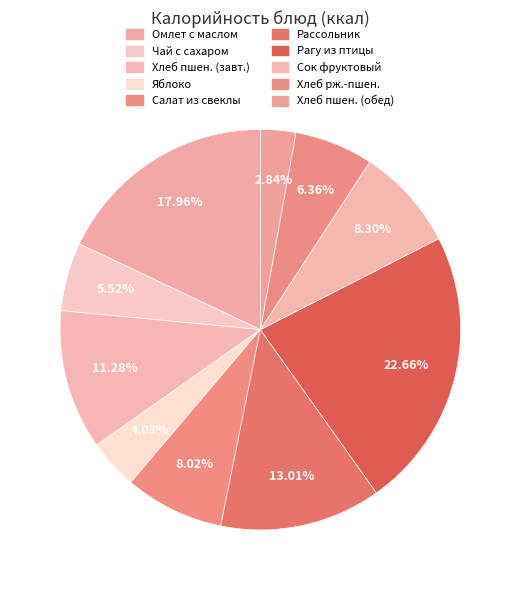

How many segments does this pie chart have?

10